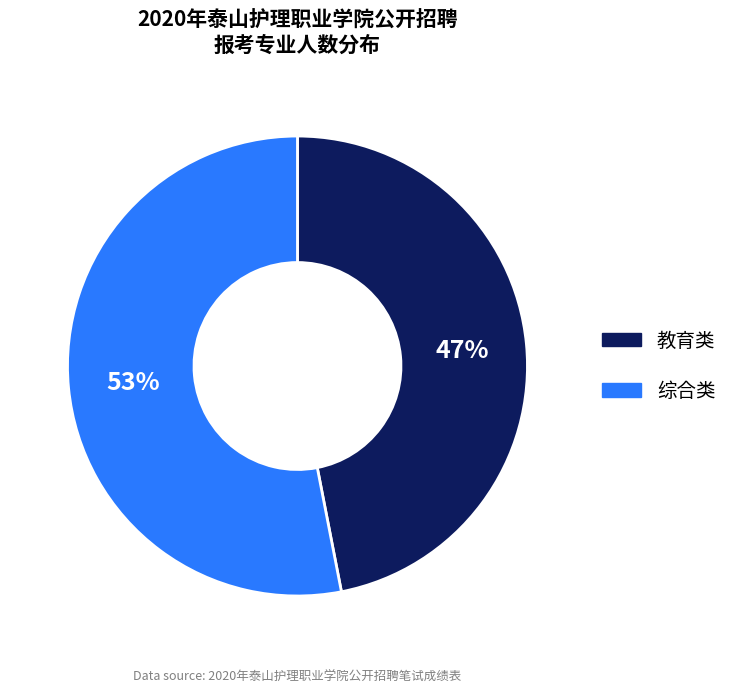

To the nearest percent, what percentage of the pie is 教育类?

47%